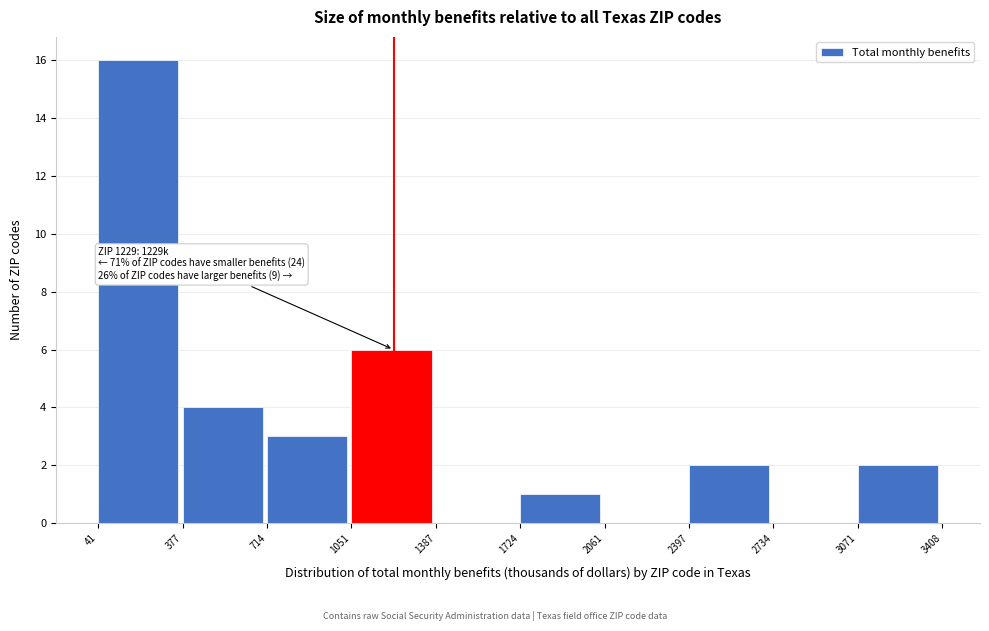

Over which range of the x-axis is the bar tallest?

41 to 377